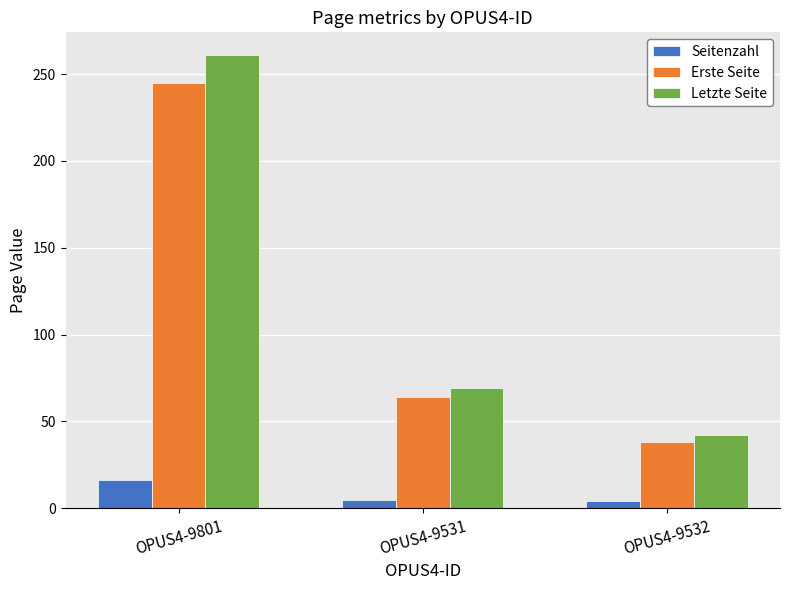

What is the difference between the maximum and minimum values in the Seitenzahl series?

12